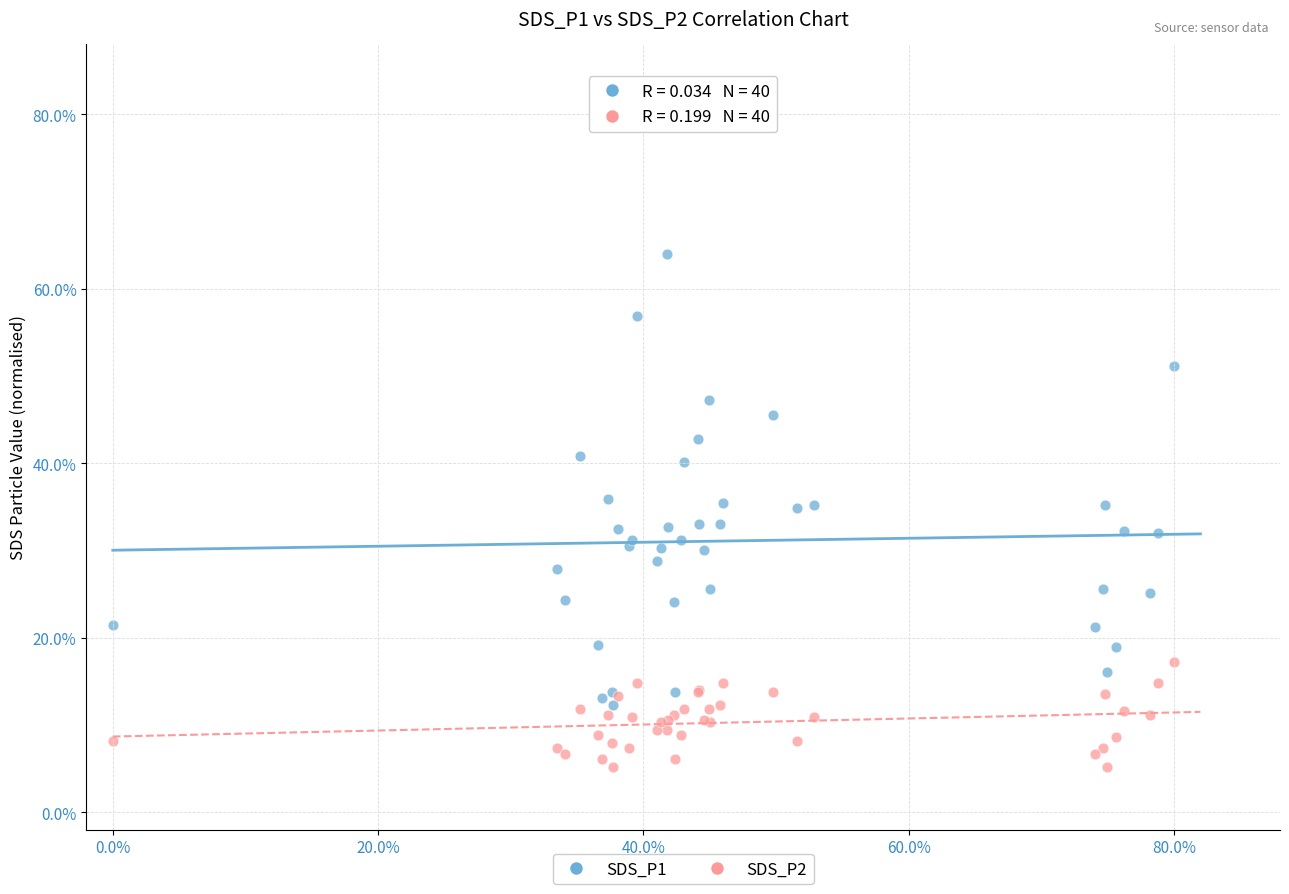

What are all the series names shown in the legend?

SDS_P1, SDS_P2